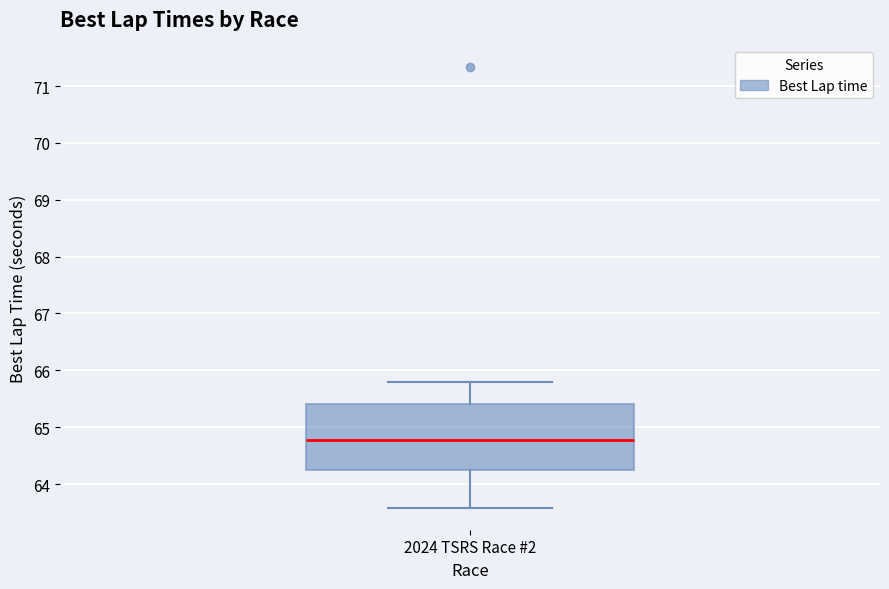

Where is the upper edge of the box for 2024 TSRS Race #2 on the y-axis? The values are not printed on the chart, so give them approximately, as read against the axis.

65.4